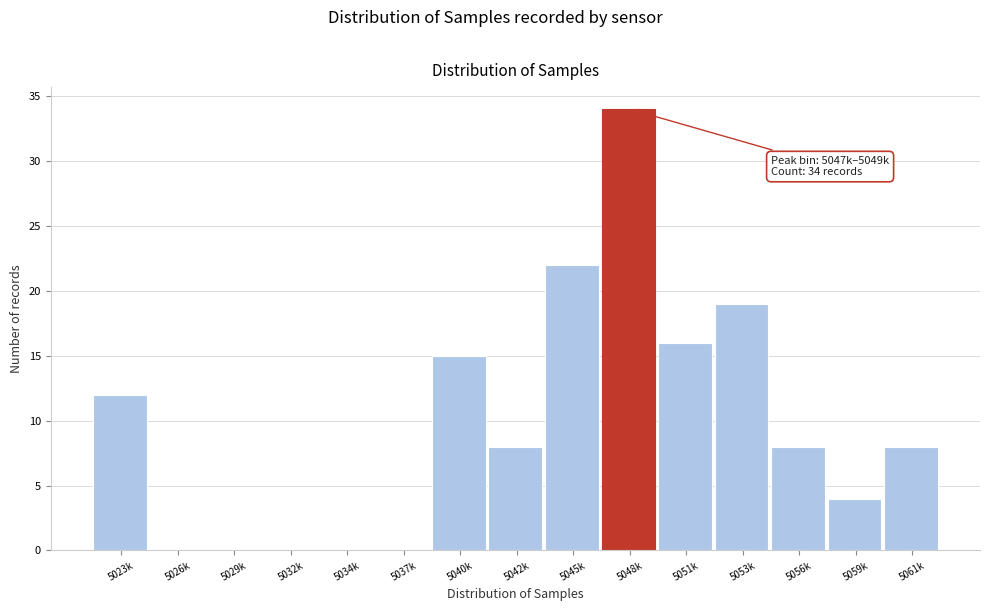

Reading left to right, list all the values displayed in this chart.

5023k=12	5026k=0	5029k=0	5032k=0	5034k=0	5037k=0	5040k=15	5042k=8	5045k=22	5048k=34	5051k=16	5053k=19	5056k=8	5059k=4	5061k=8